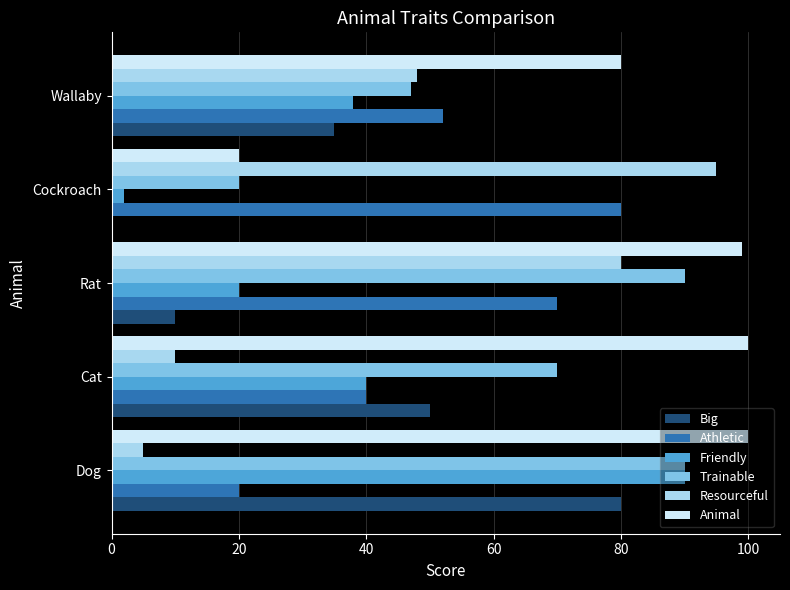

The value of Resourceful at Wallaby is 24. True or false?

False